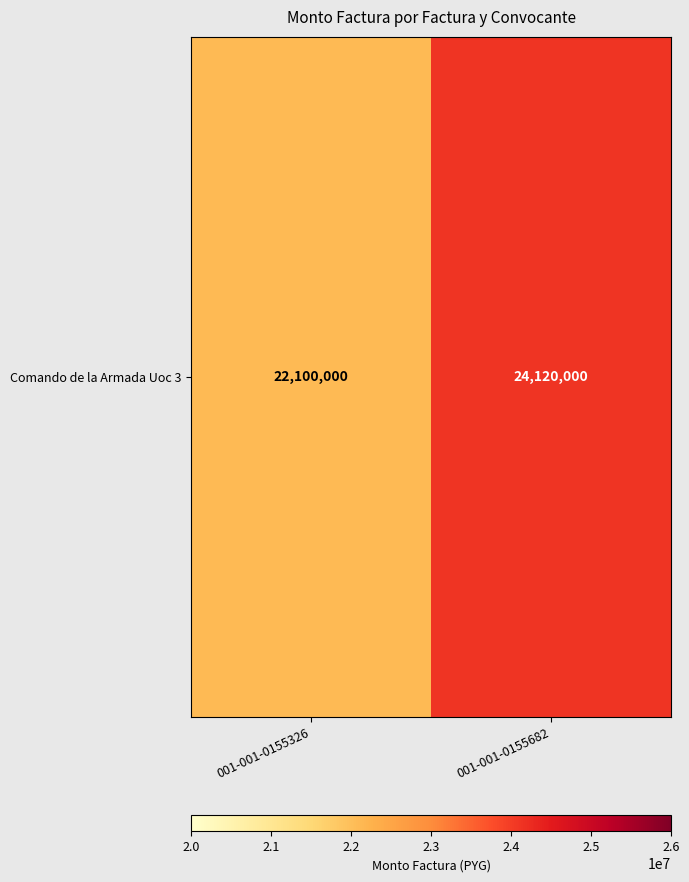

How many values are between 22100000 and 24120000?

2